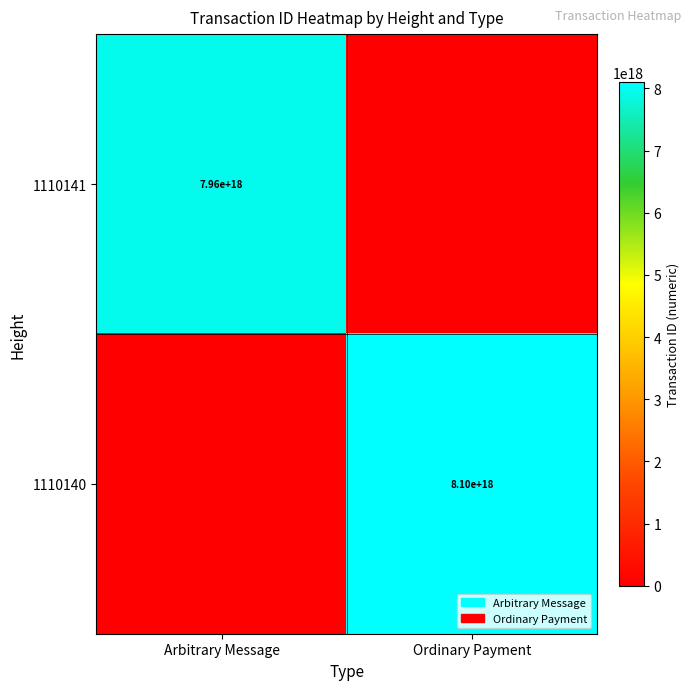

The value of 1110141 at Arbitrary Message is 7960000000000000000. True or false?

True